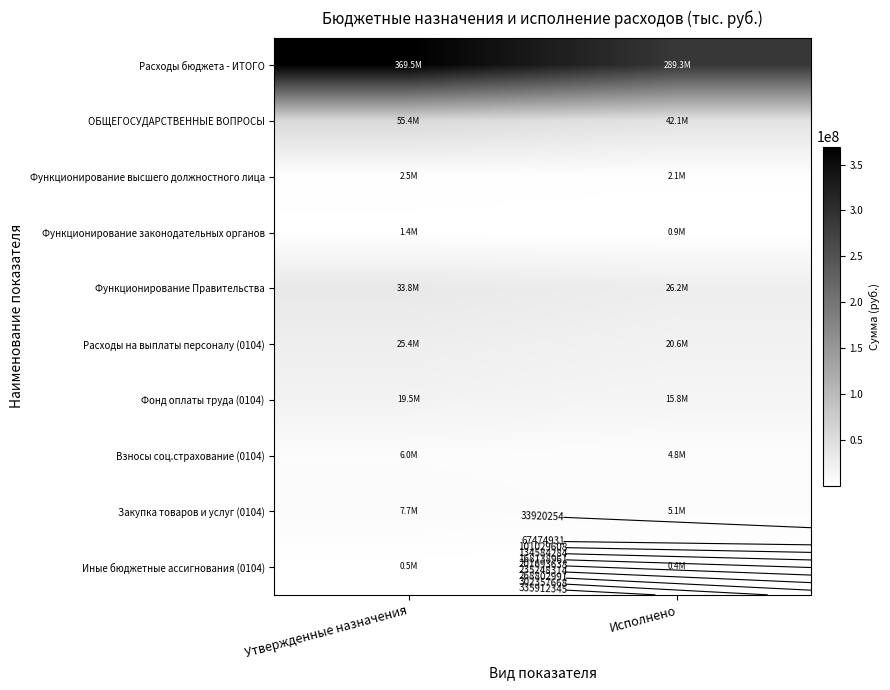

Count the number of categories in the chart.

2